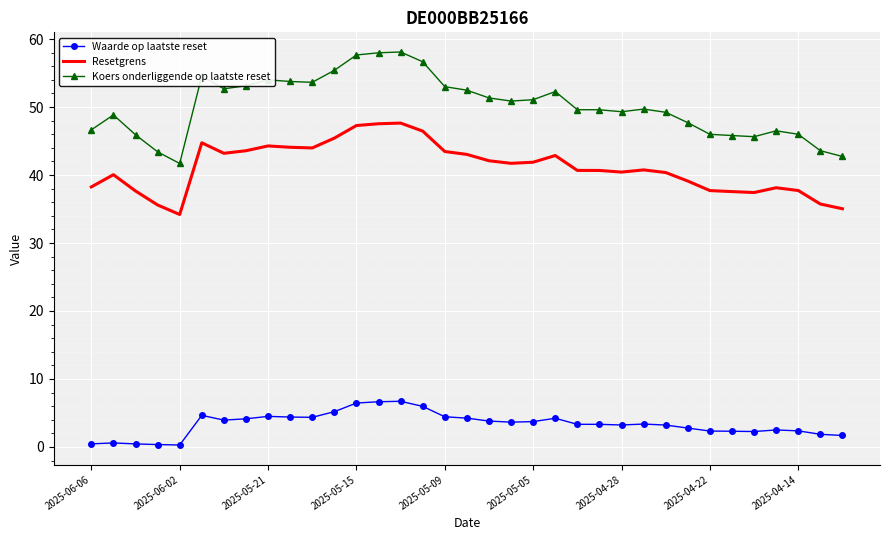

Which series has the largest total across all categories?

Koers onderliggende op laatste reset